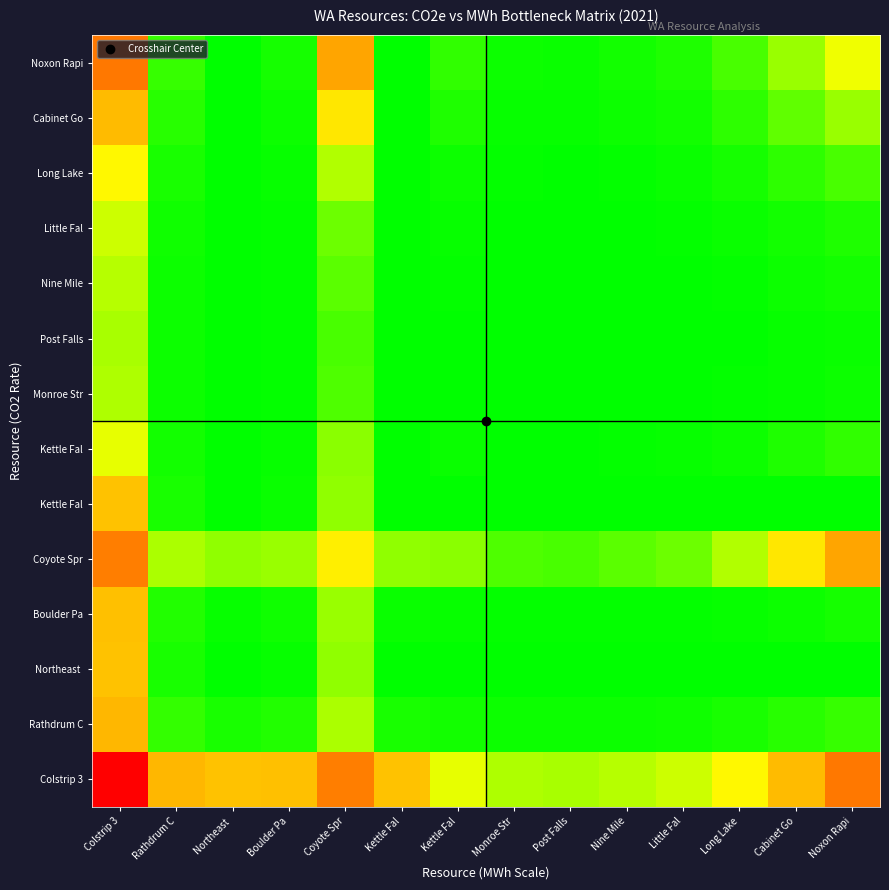

Count the number of categories in the chart.

14